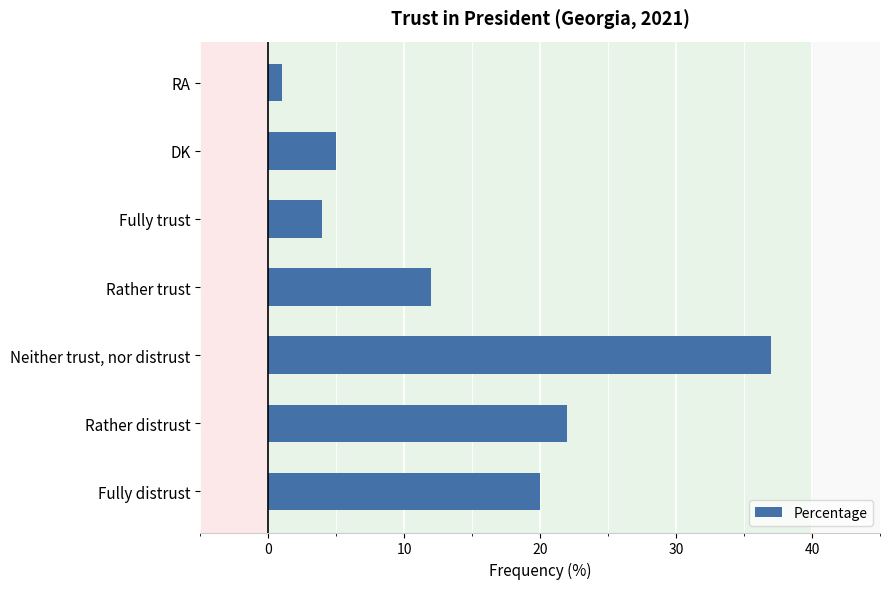

Rank the categories by value from lowest to highest.

RA, Fully trust, DK, Rather trust, Fully distrust, Rather distrust, Neither trust, nor distrust